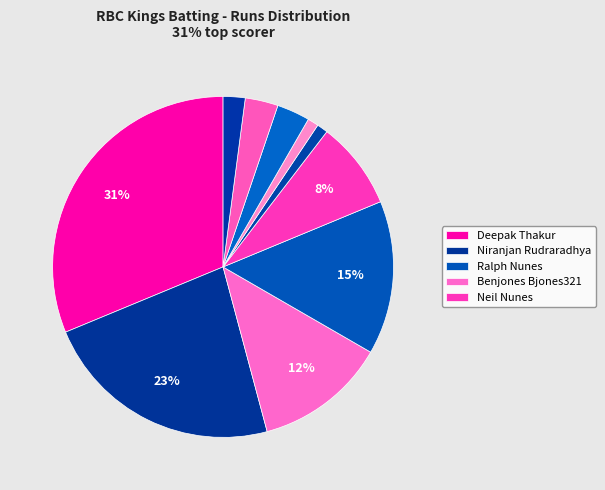

Is there any slice that represents more than half of the pie?

No